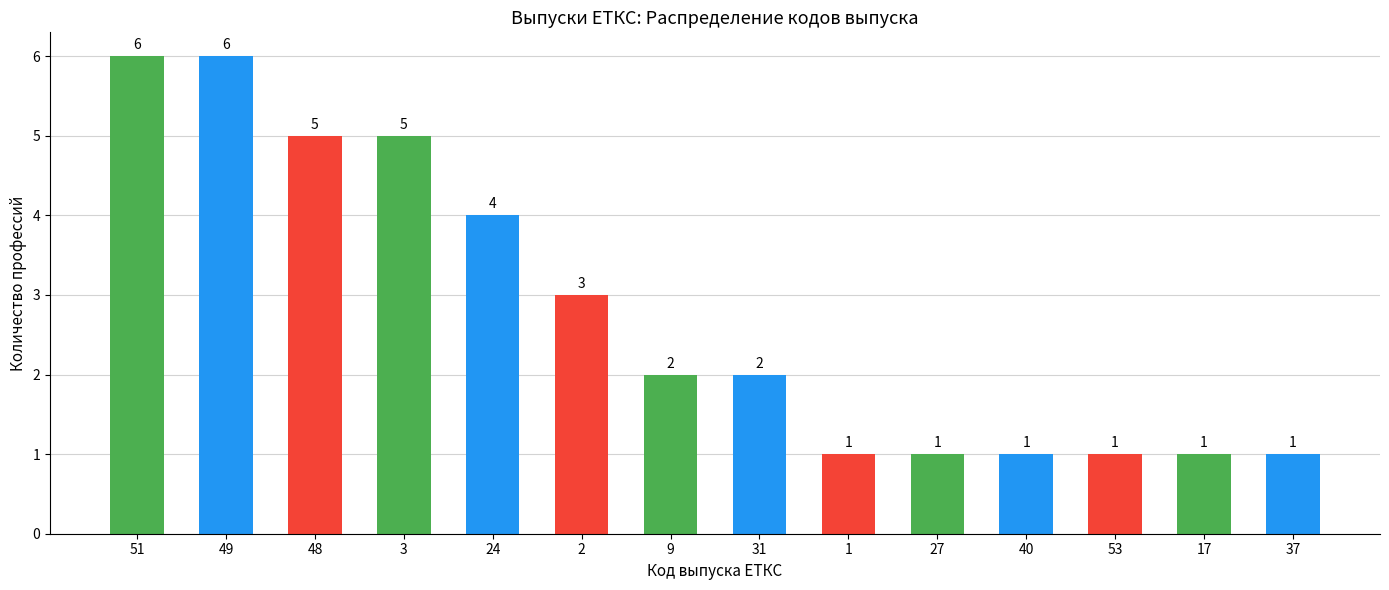

Are the bars horizontal?

No